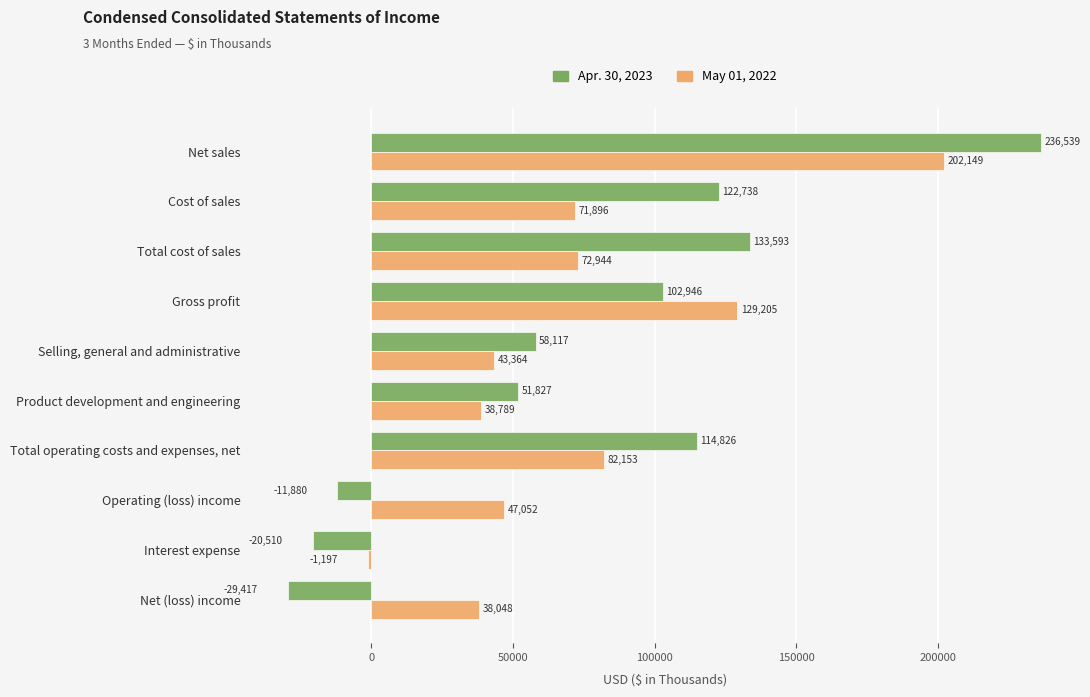

What is the approximate value of May 01, 2022 at Product development and engineering, to the nearest 50?

38800